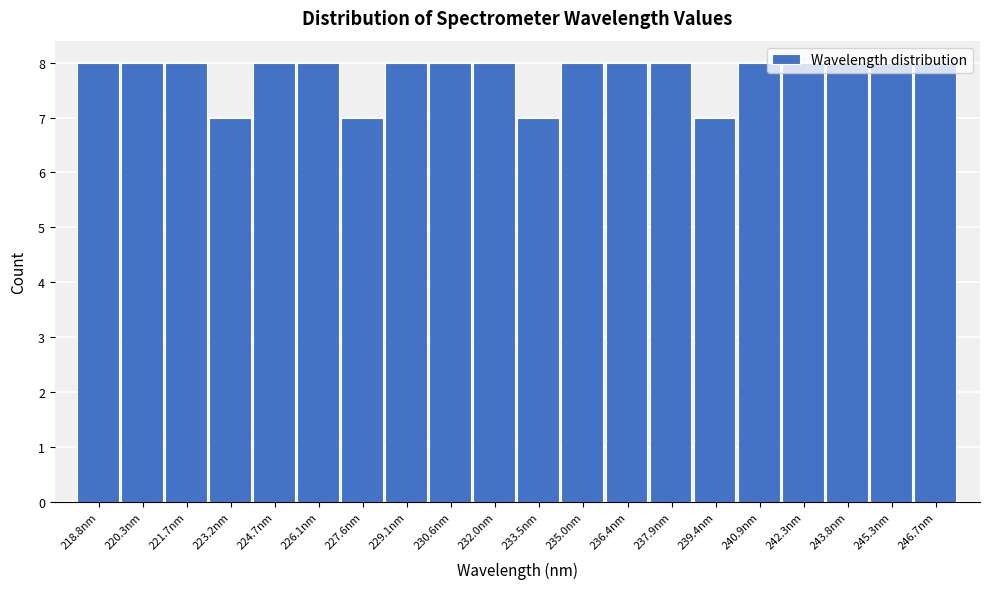

What is the height of the bar covering 243.0 to 244.6 on the x-axis? Neither the bar edges nor the heights are printed on the chart, so give them approximately, as read against the axes.

8